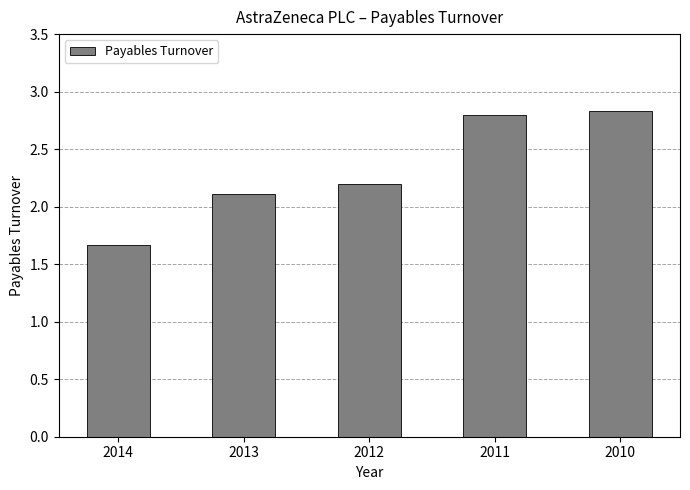

Rank the categories by value from highest to lowest.

2010, 2011, 2012, 2013, 2014